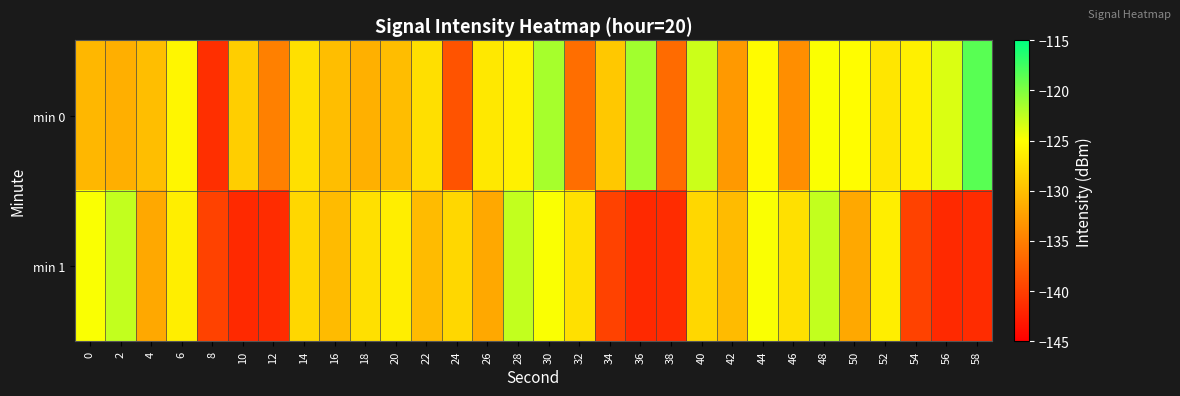

Reading left to right, extract all data points from this chart.

min 0: 0=-130.6	2=-131.2	4=-130.0	6=-125.7	8=-141.3	10=-128.8	12=-134.9	14=-127.4	16=-130.0	18=-131.1	20=-130.2	22=-127.5	24=-138.5	26=-126.7	28=-126.0	30=-121.5	32=-136.3	34=-129.3	36=-121.3	38=-136.5	40=-123.0	42=-132.9	44=-125.3	46=-133.8	48=-124.9	50=-125.1	52=-126.9	54=-126.2	56=-123.6	58=-118.5
min 1: 0=-124.8	2=-122.6	4=-131.8	6=-126.3	8=-139.8	10=-141.7	12=-141.5	14=-128.1	16=-130.3	18=-127.4	20=-126.3	22=-130.3	24=-128.1	26=-131.8	28=-122.6	30=-124.8	32=-127.4	34=-139.8	36=-141.7	38=-141.5	40=-128.1	42=-130.3	44=-124.8	46=-127.4	48=-122.6	50=-131.8	52=-126.3	54=-139.8	56=-141.7	58=-141.5